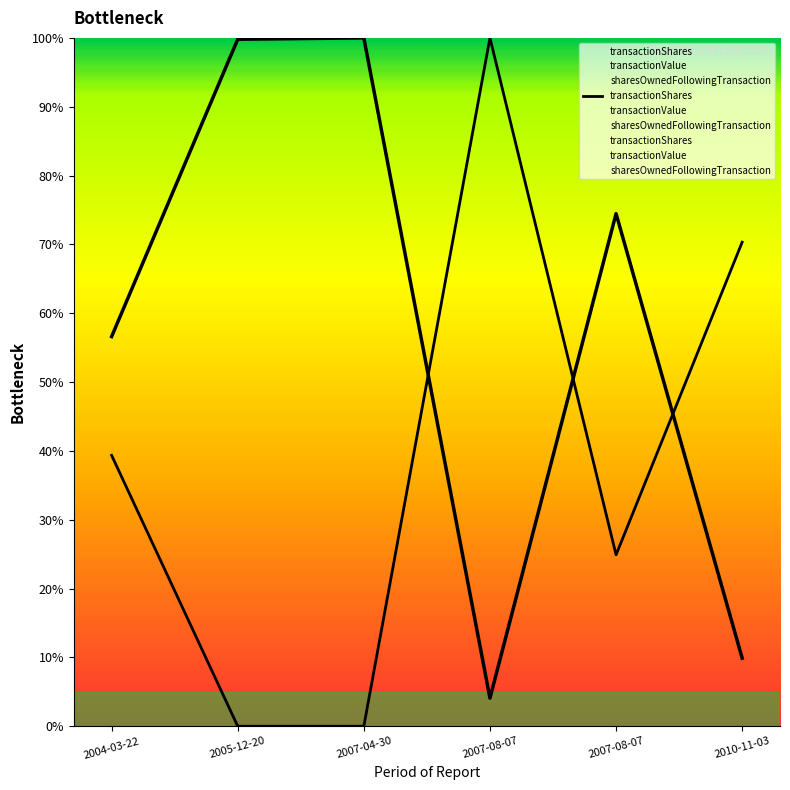

How many values in the transactionValue series are below 50?

3